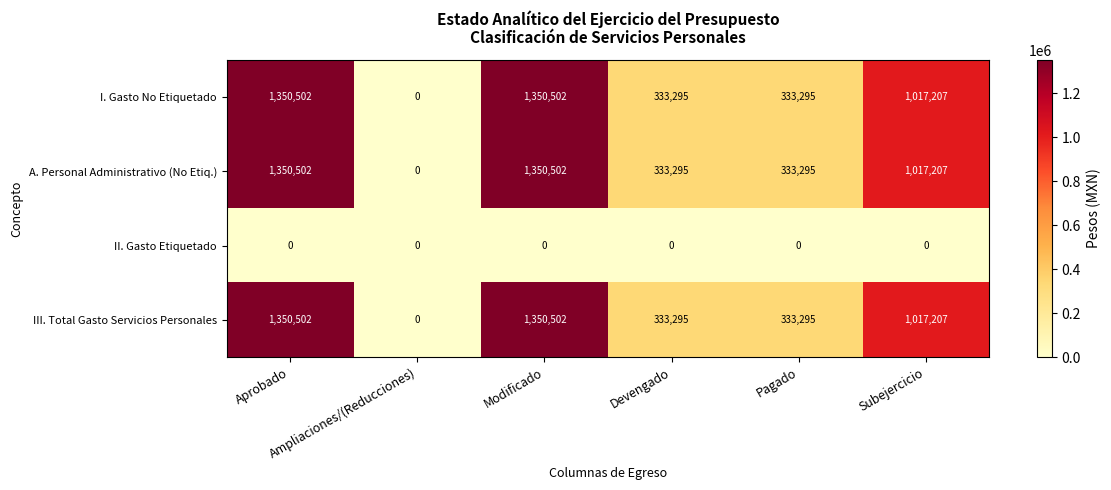

At how many categories does at least one series exceed 467165?

3